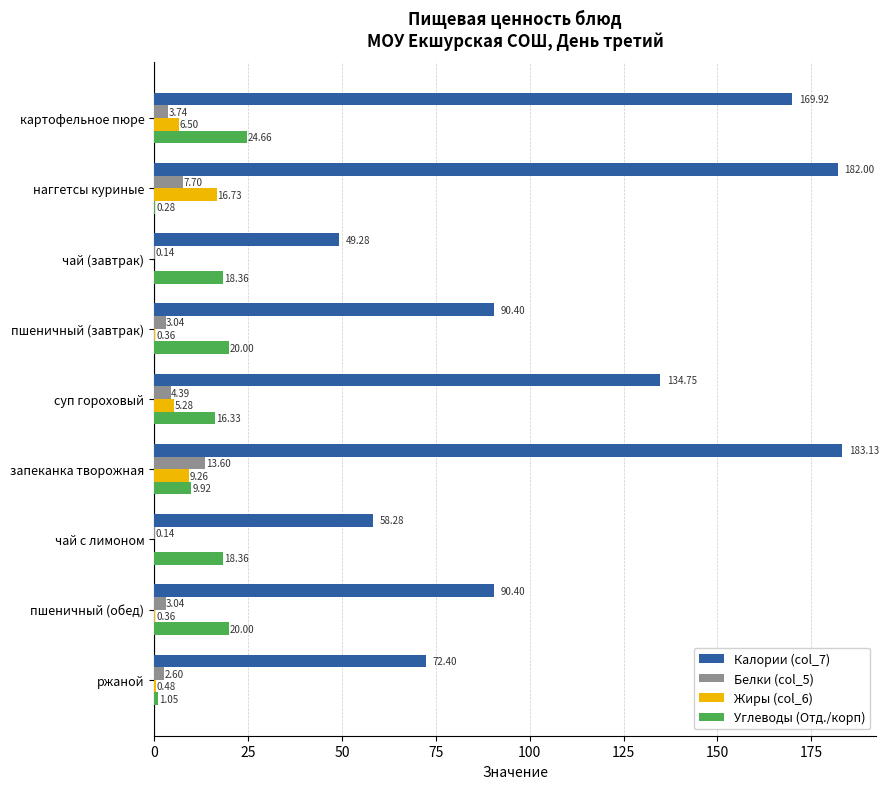

What is the sum of the Калории (col_7) values at ржаной and картофельное пюре?

242.3